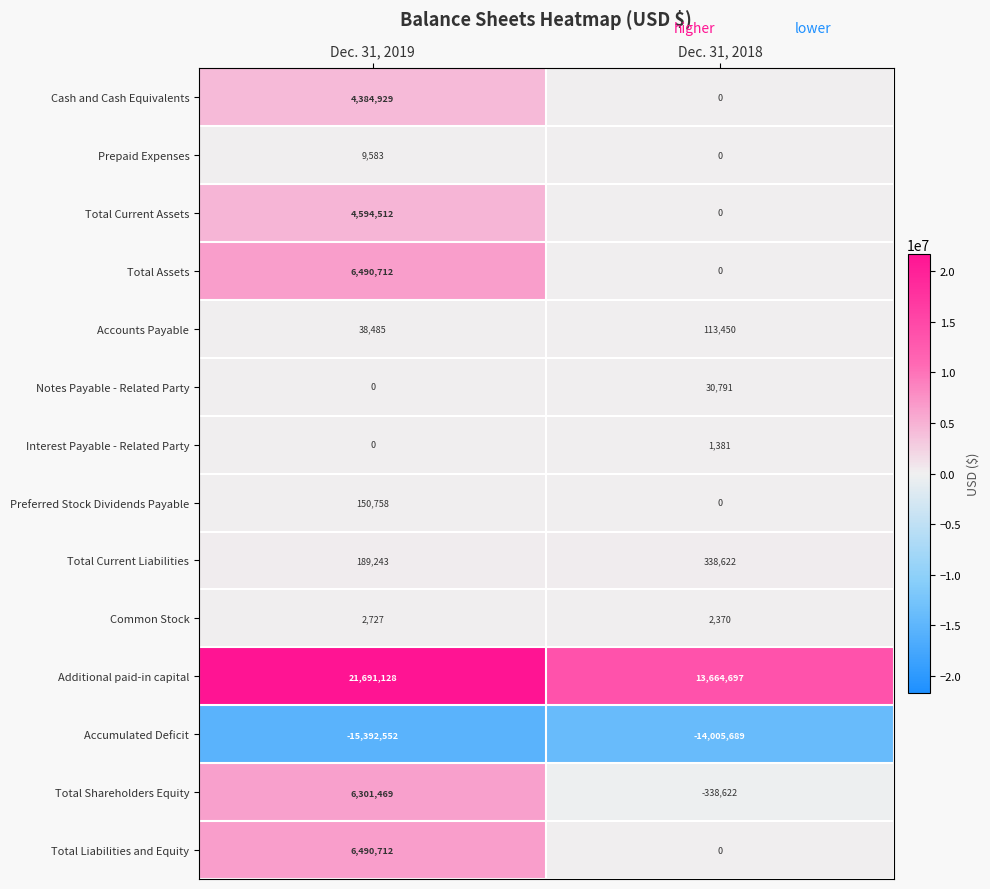

What is the sum of all Accumulated Deficit values?

-29398241